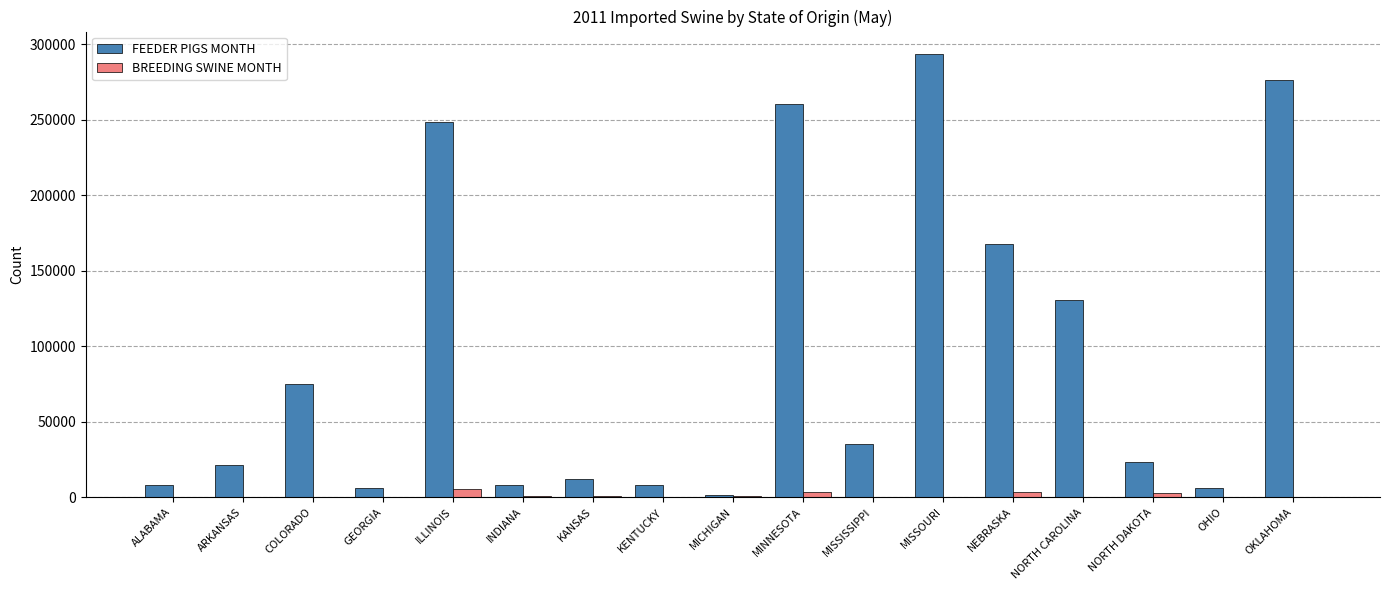

Which series has the largest total across all categories?

FEEDER PIGS MONTH